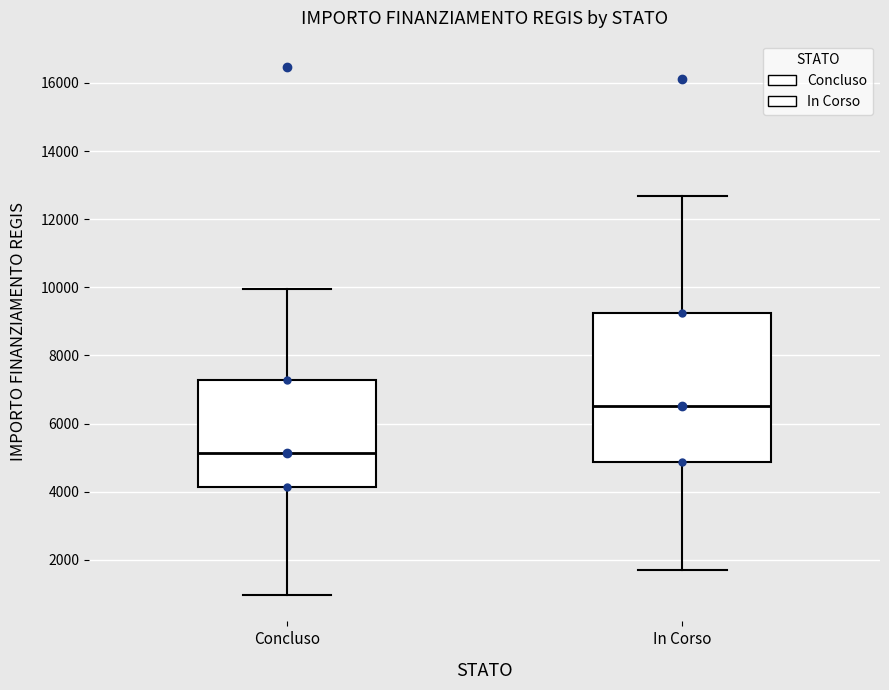

Which box's median line is the highest?

In Corso